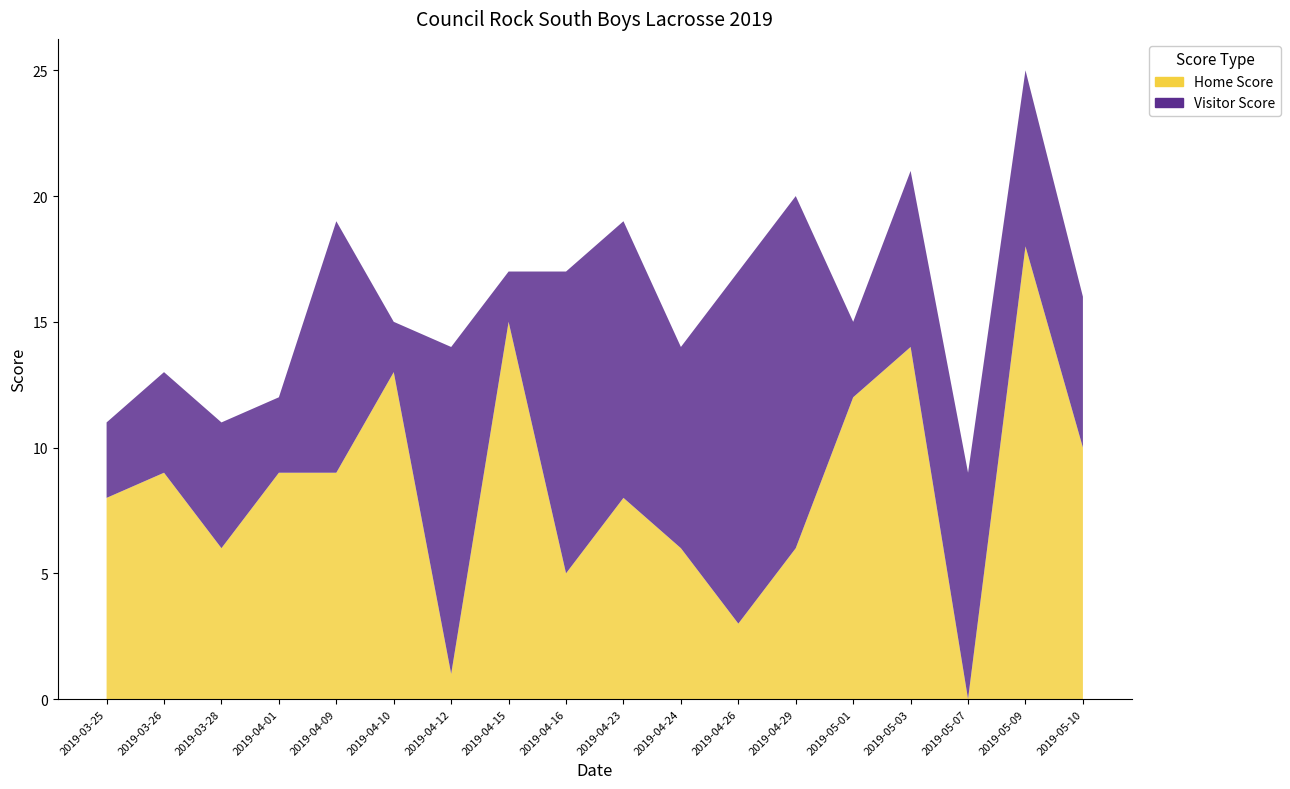

Reading left to right, extract all data points from this chart.

Home Score: 8	9	6	9	9	13	1	15	5	8	6	3	6	12	14	0	18	10
Visitor Score: 3	4	5	3	10	2	13	2	12	11	8	14	14	3	7	9	7	6